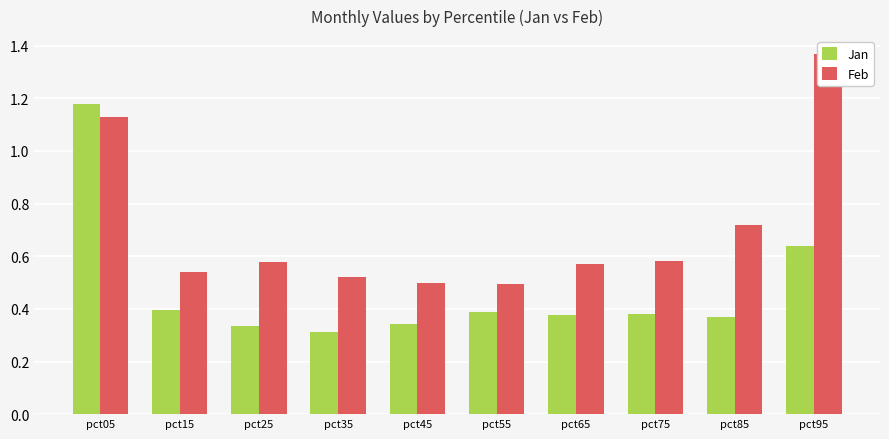

What is the maximum value for Feb?

1.4